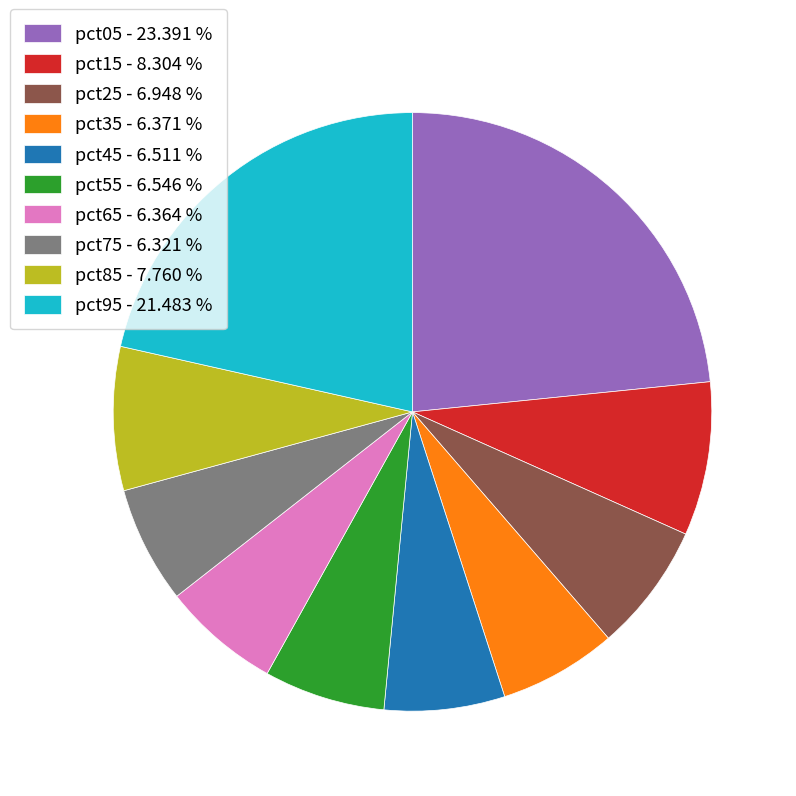

Is the sum of pct25 and pct45 greater than half?

No